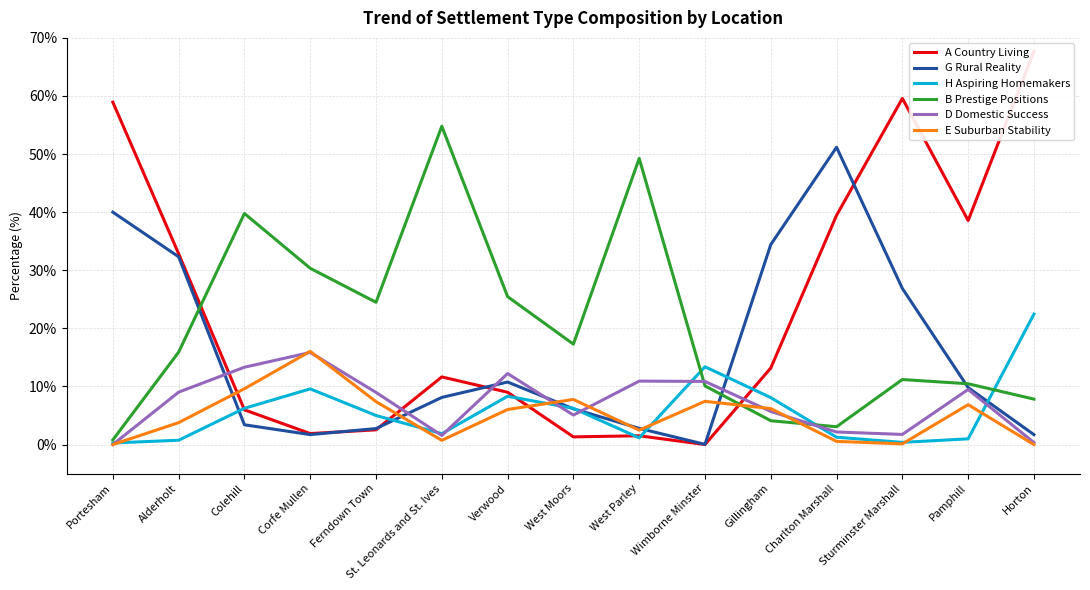

Where is H Aspiring Homemakers nearest to the value 11?

Corfe Mullen